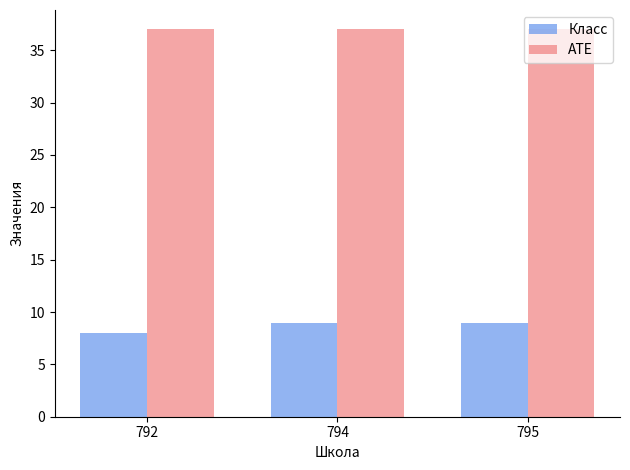

Which series has the largest total across all categories?

АТЕ